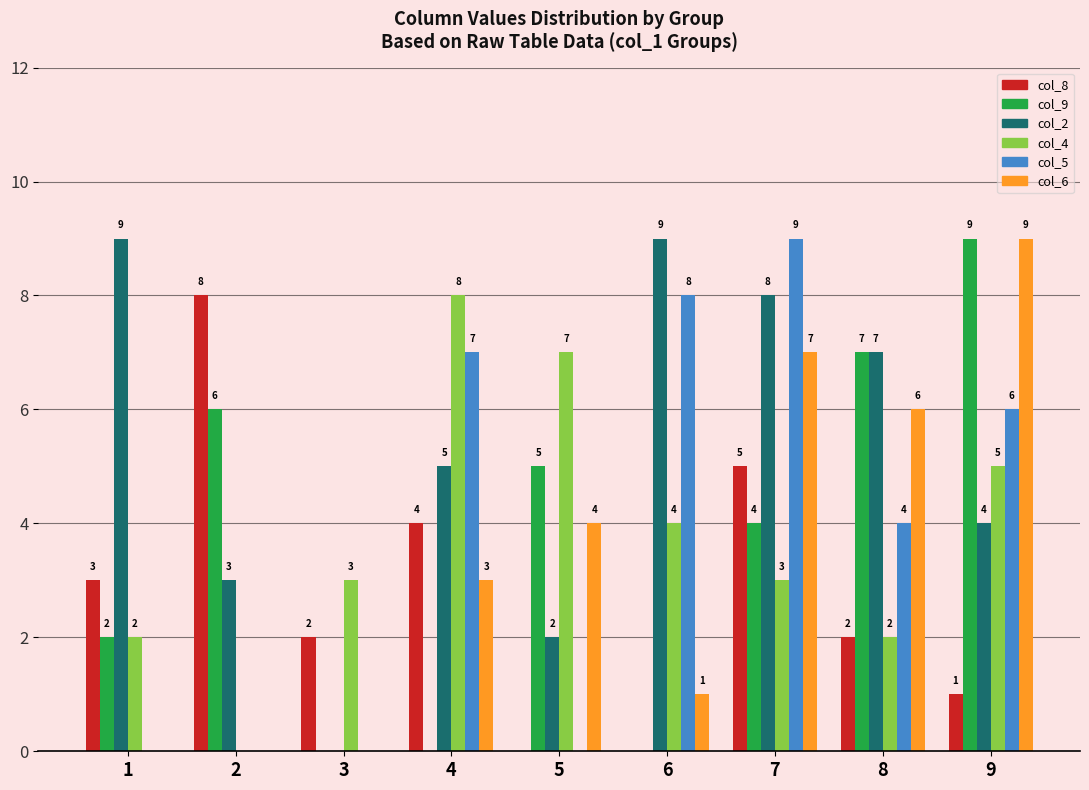

What is the sum of the col_9 values at 2 and 3?

6